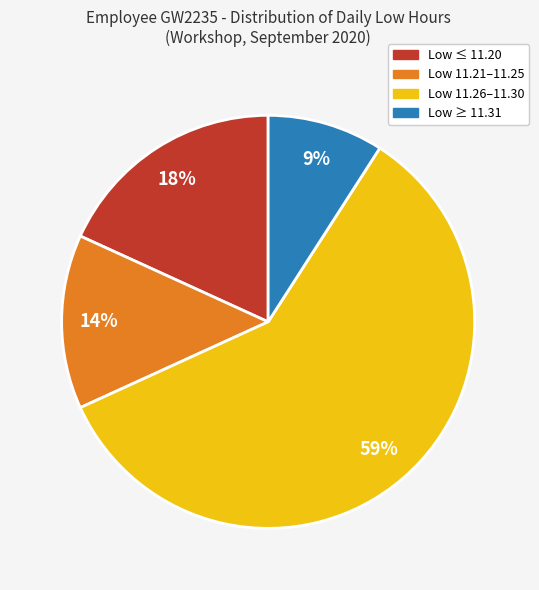

Is there a majority slice in this chart?

Yes